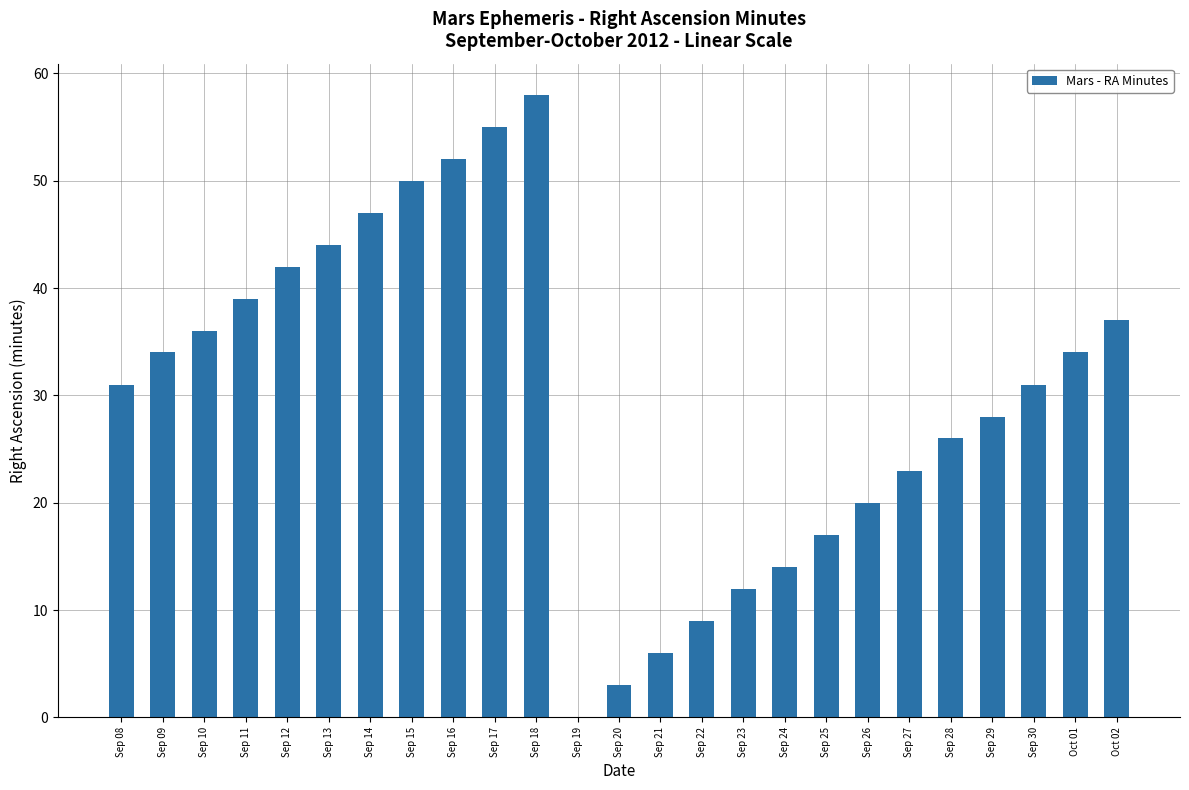

Are the bars horizontal?

No